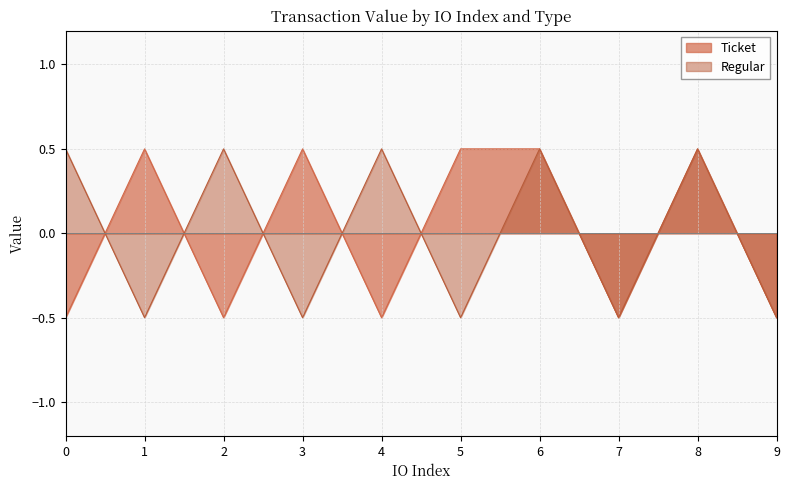

Between which two adjacent categories do Ticket and Regular first intersect?

0 and 1